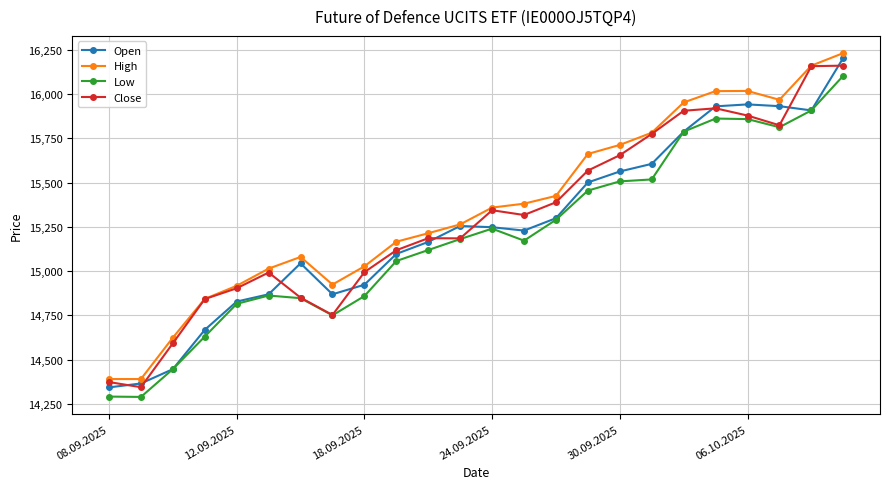

What is the smallest value displayed?

14289